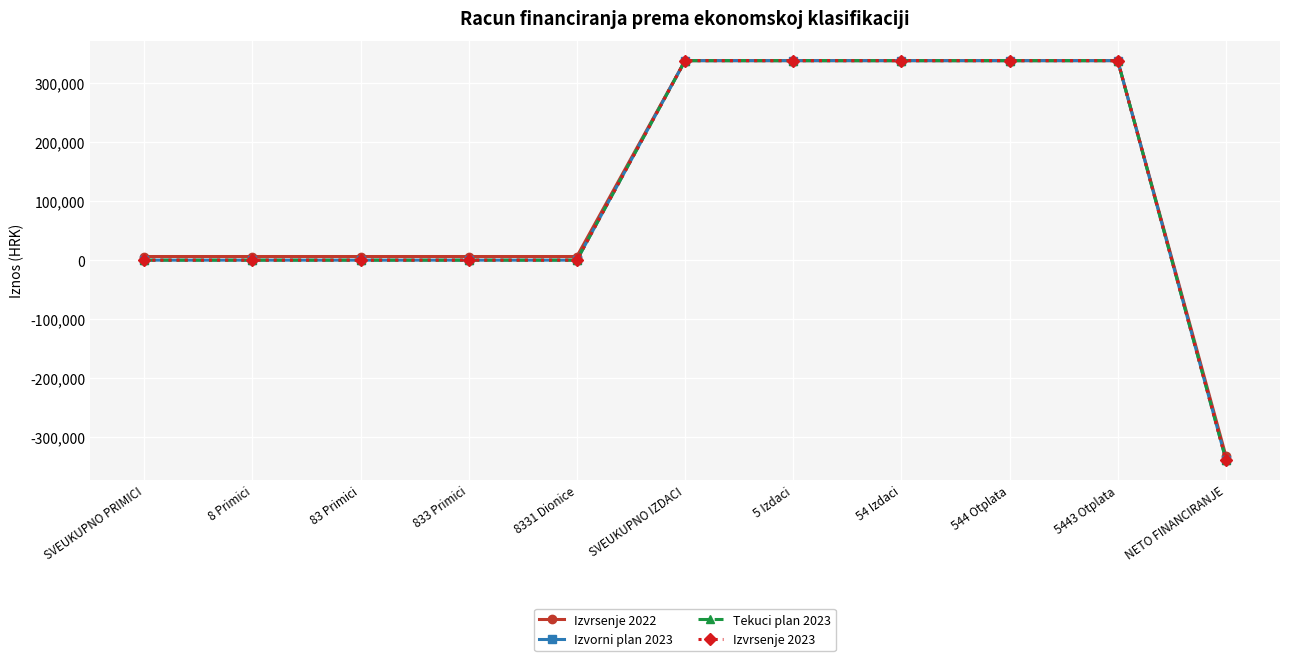

What is the difference between the maximum and second lowest values in the Izvrsenje 2022 series?

331694.2